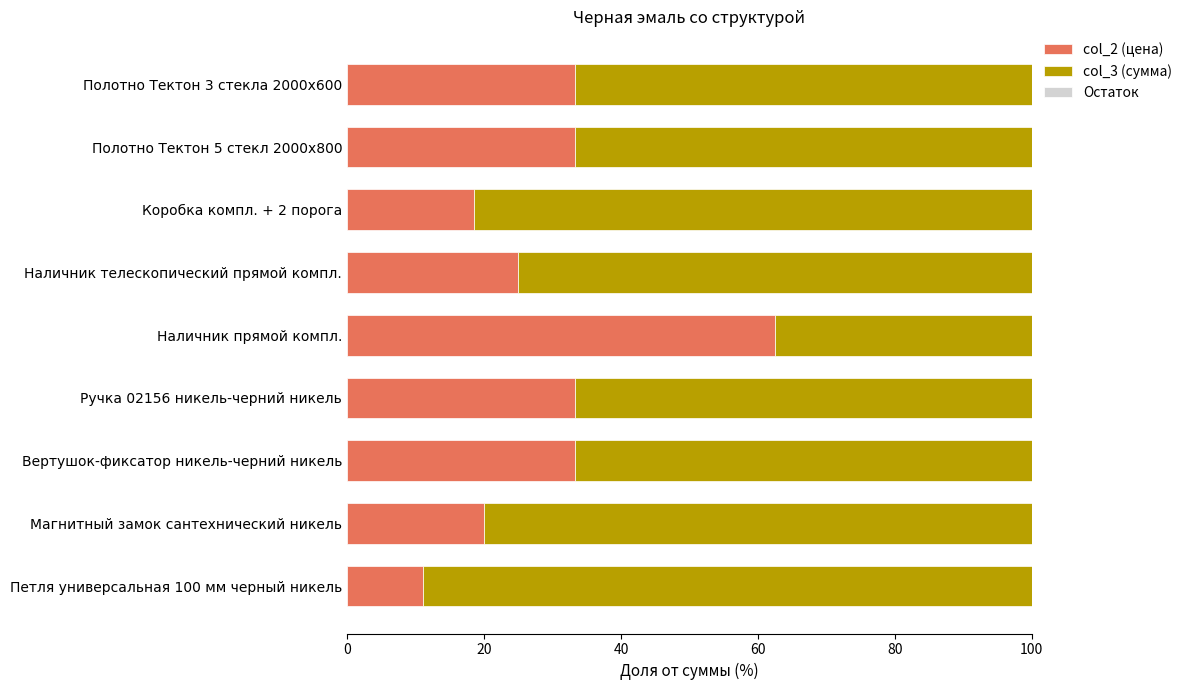

What is the total value across all series at Петля универсальная 100 мм черный никель?

100.0